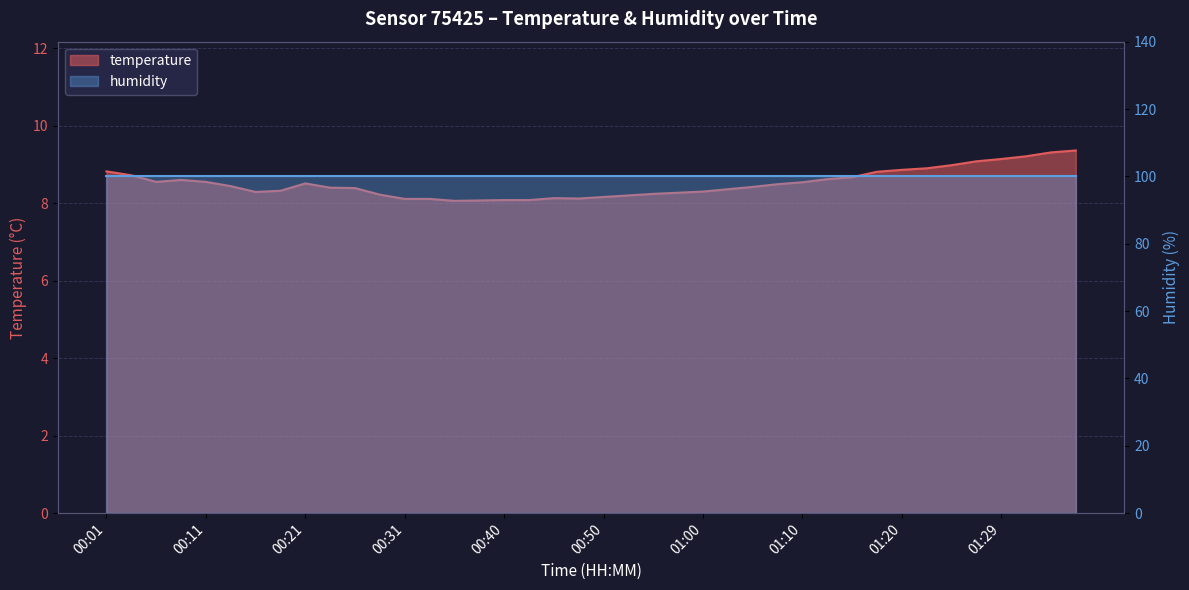

The chart shows a value of 8.1 at 00:43. True or false?

True